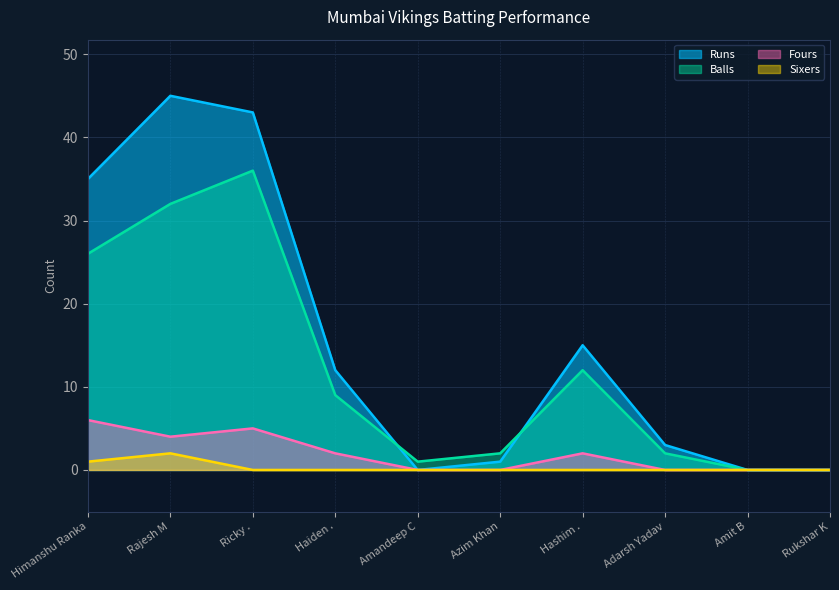

What position from the right is Haiden .?

7